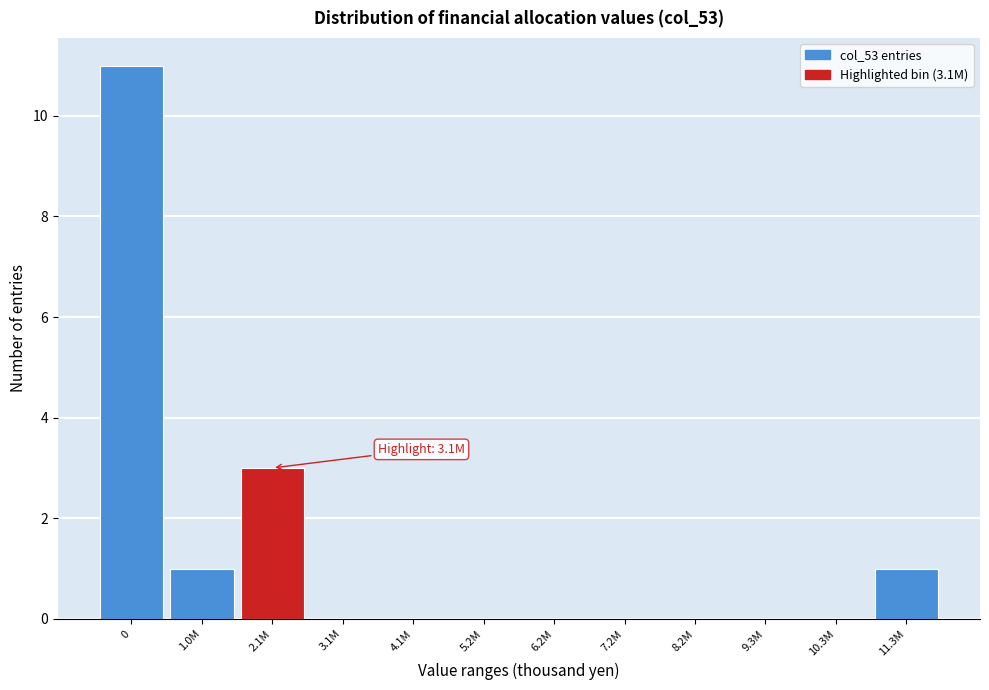

Reading left to right, list all the values displayed in this chart.

0=11	1.0M=1	2.1M=3	3.1M=0	4.1M=0	5.2M=0	6.2M=0	7.2M=0	8.2M=0	9.3M=0	10.3M=0	11.3M=1